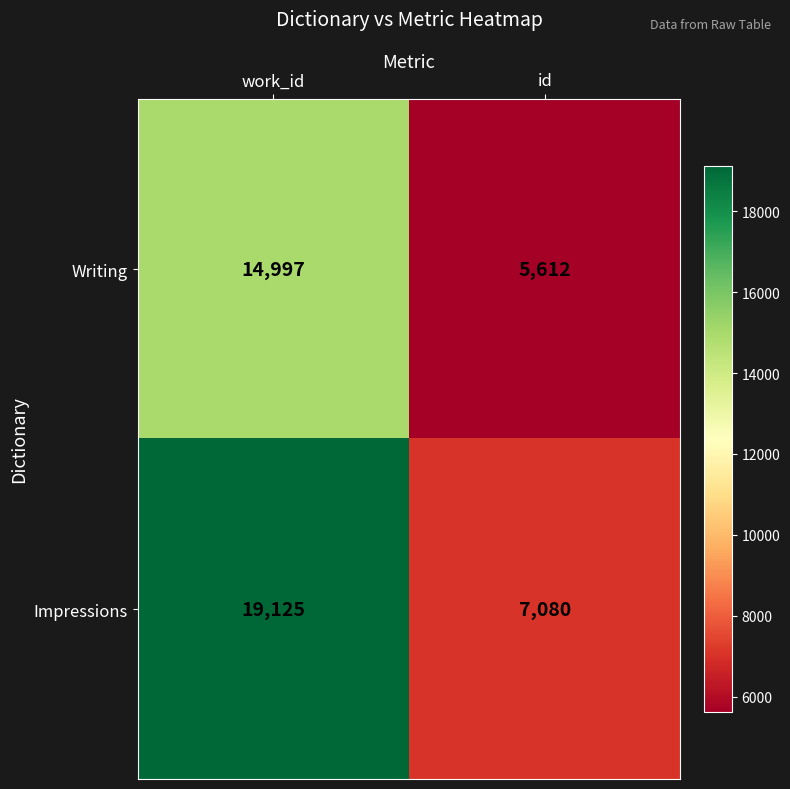

Rank the series by their maximum value, from highest to lowest.

Impressions, Writing